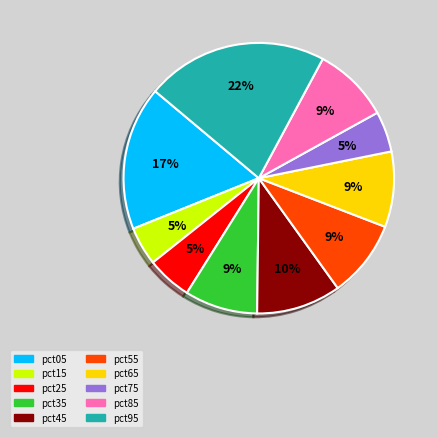

Is pct15 the majority of the pie?

No